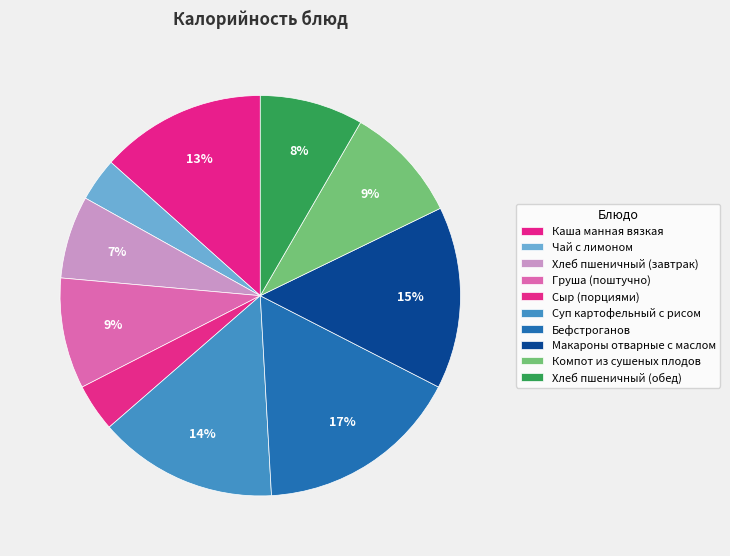

Is it true that Сыр (порциями) is 16% of the pie?

False